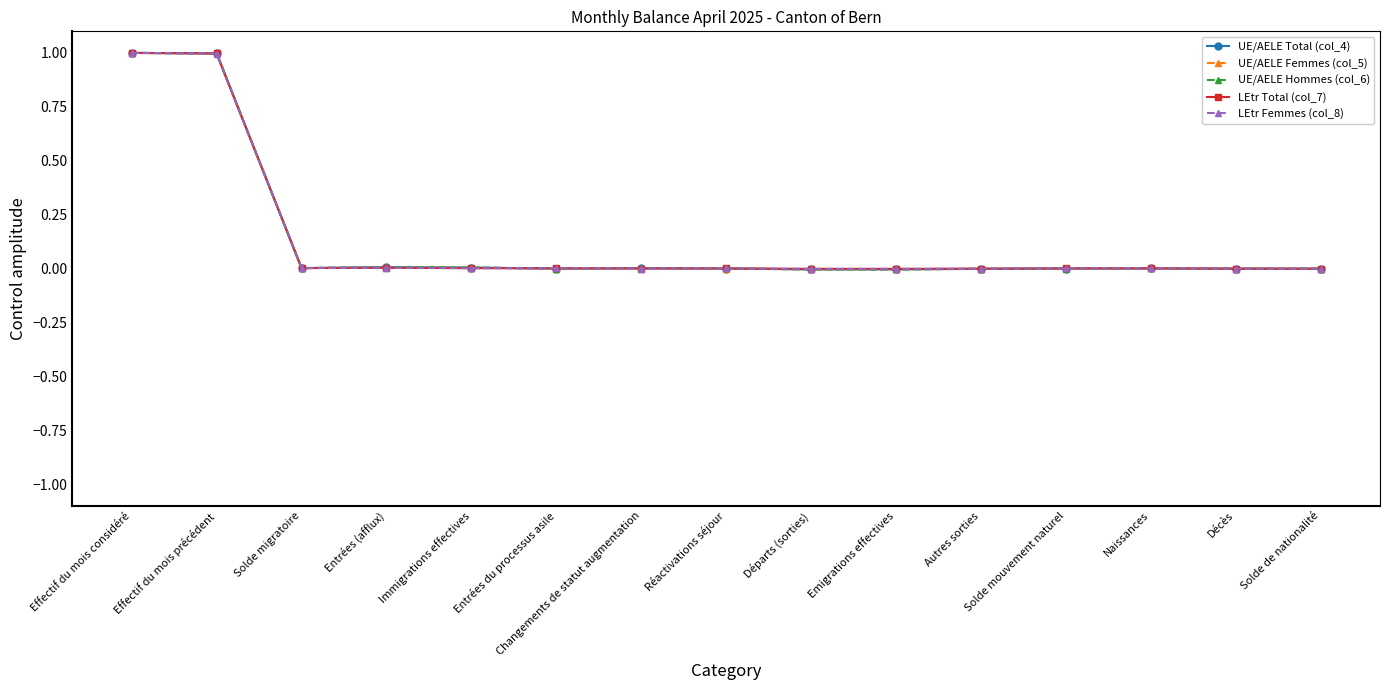

Is the value of LEtr Total (col_7) at Effectif du mois considéré greater than the value of UE/AELE Hommes (col_6) at Départs (sorties)?

Yes